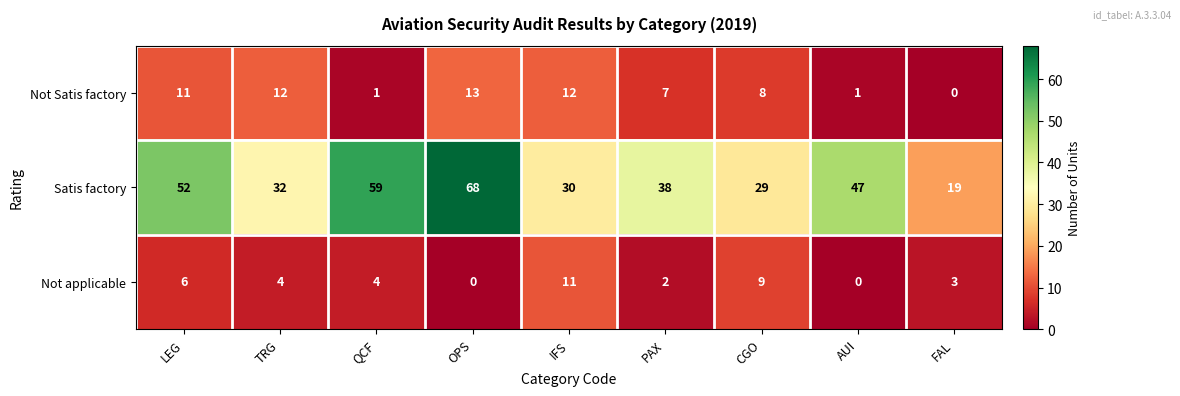

Which series has the widest spread of values?

Satis factory